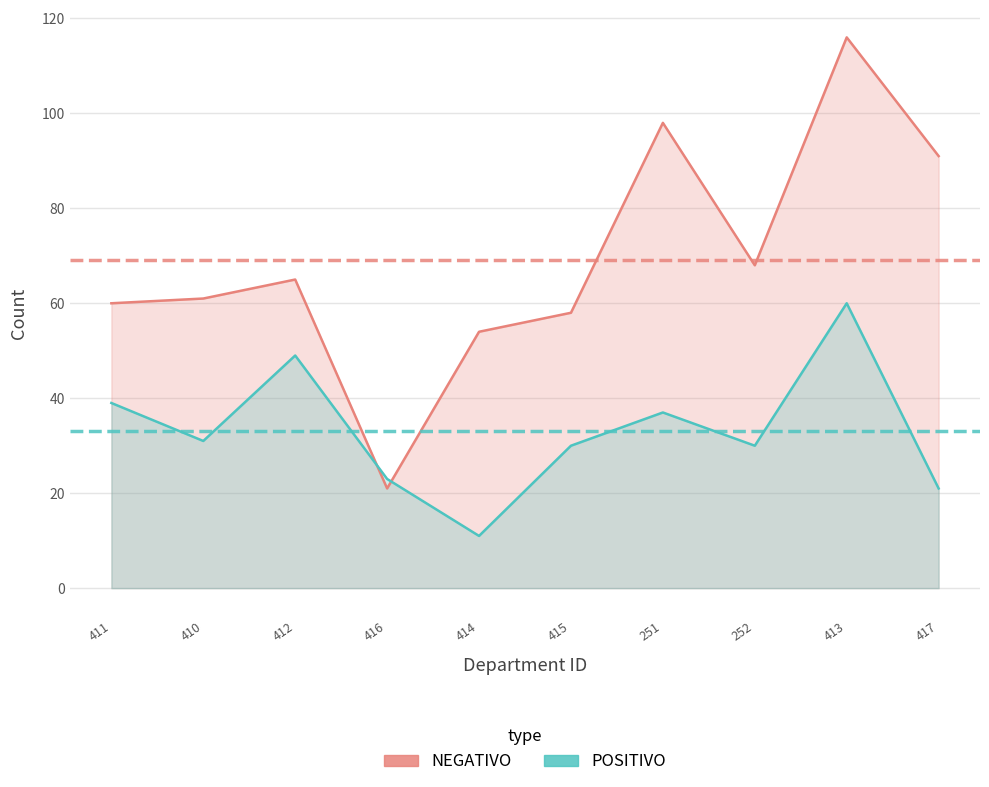

Which series has the largest total across all categories?

NEGATIVO